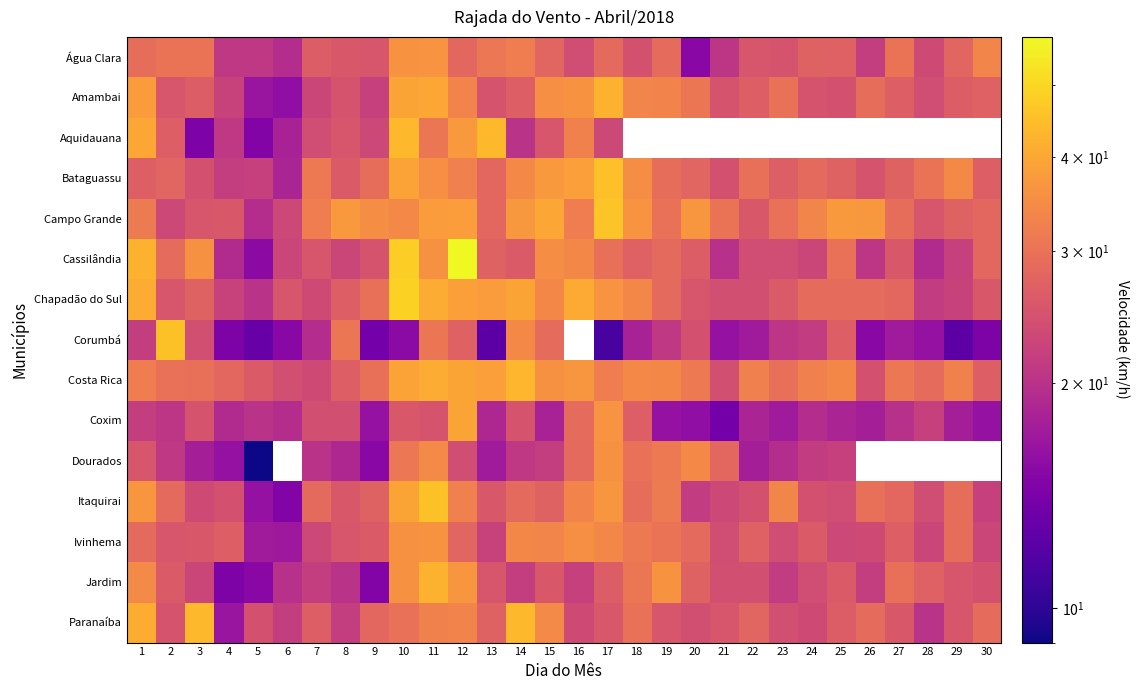

Is it true that Campo Grande equals 32.0 at 7?

True